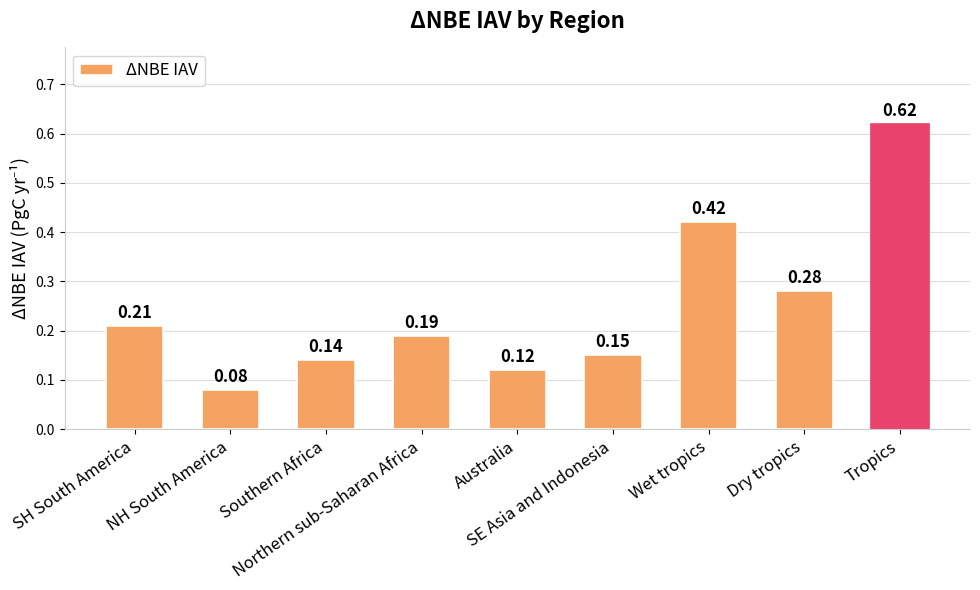

What is the sum of all values?

2.2